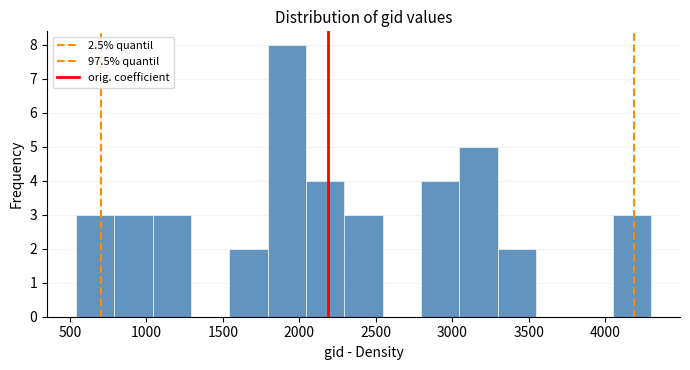

Reading left to right, transcribe this chart: for each bar, give the range it covers on the x-axis and its height. Neither the bar edges nor the heights are printed on the chart, so give them approximately, as read against the axes.

550 to 800: 3
800 to 1050: 3
1050 to 1300: 3
1300 to 1550: 0
1550 to 1800: 2
1800 to 2050: 8
2050 to 2300: 4
2300 to 2550: 3
2550 to 2800: 0
2800 to 3050: 4
3050 to 3300: 5
3300 to 3550: 2
3550 to 3800: 0
3800 to 4050: 0
4050 to 4300: 3